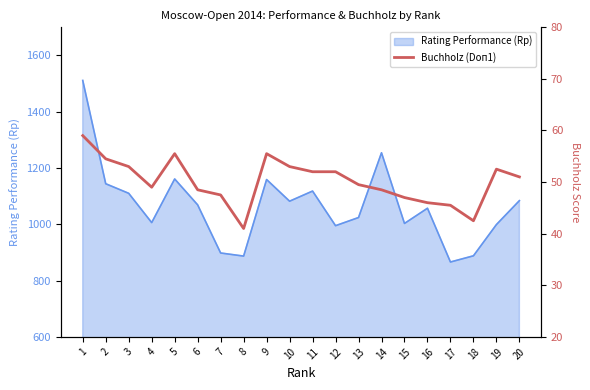

What is the highest value of the Rating Performance (Rp) series?

1511